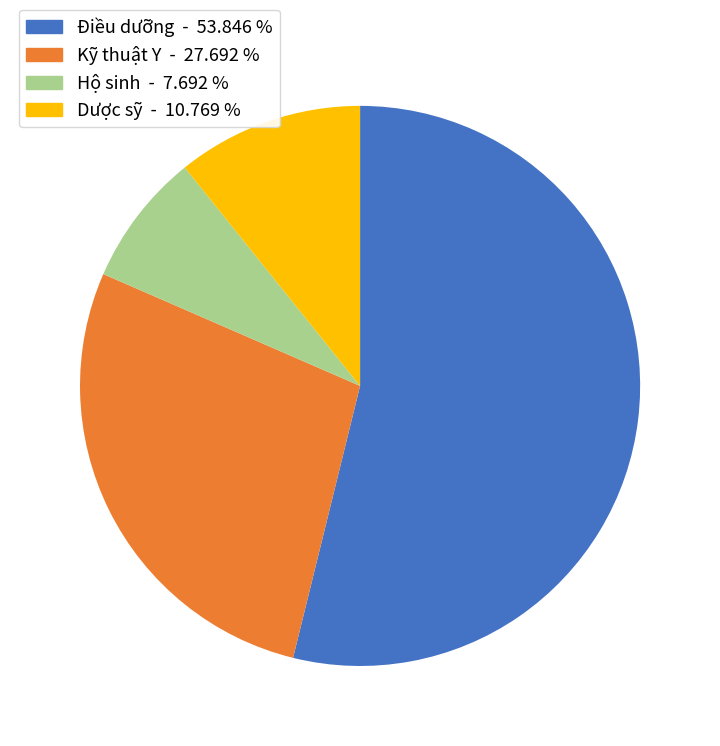

The Hộ sinh slice represents 8% of the pie. True or false?

True